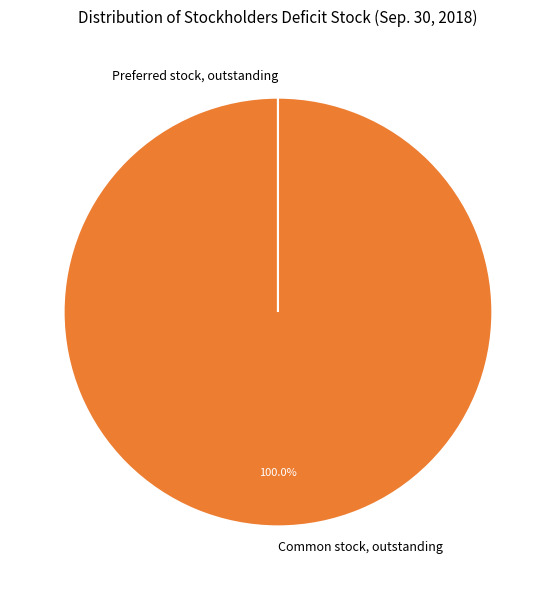

Which slice is the largest?

Common stock, outstanding